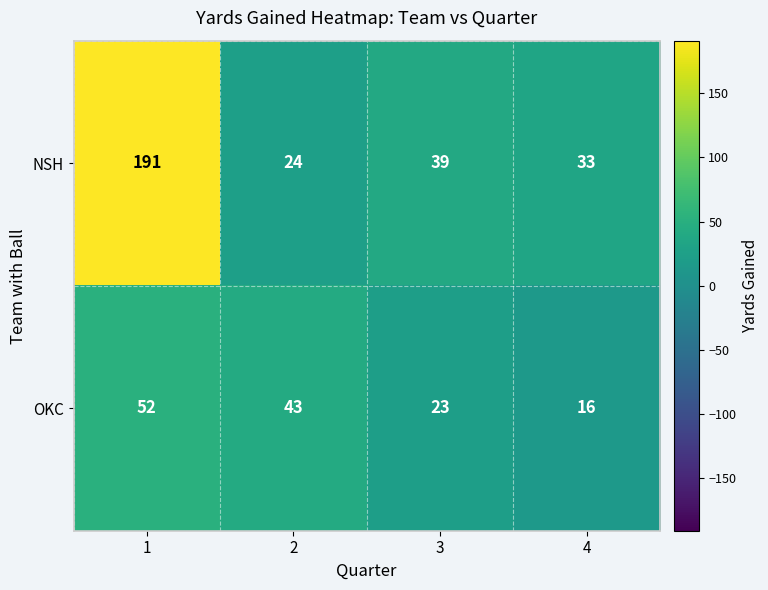

List the series in order of their overall mean, lowest first.

OKC, NSH